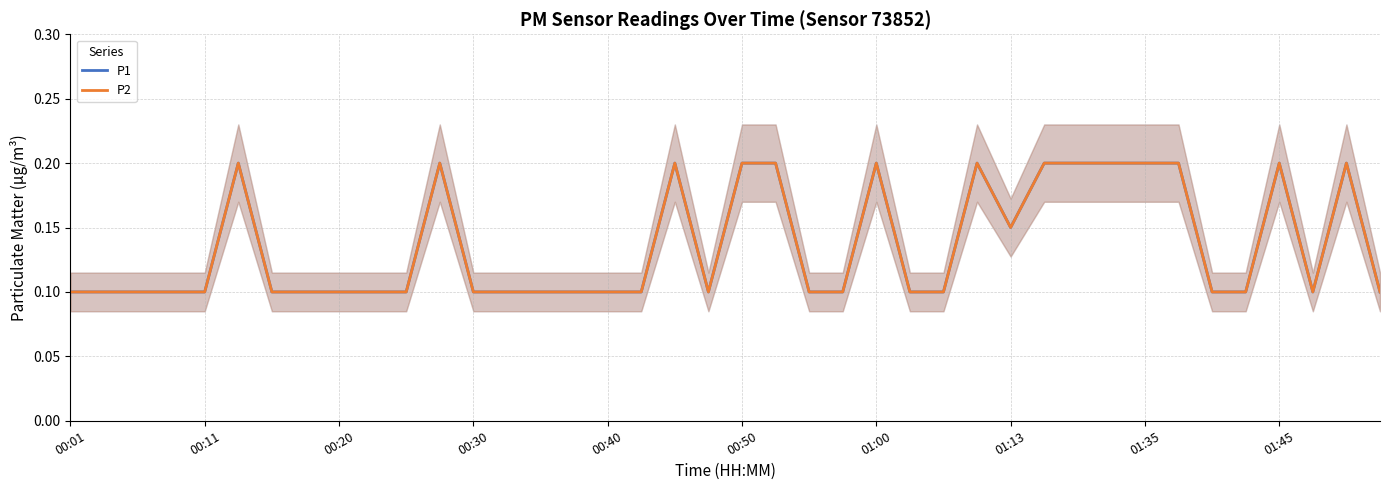

In P1, how many points are higher than both neighbors (excluding endpoints)?

7